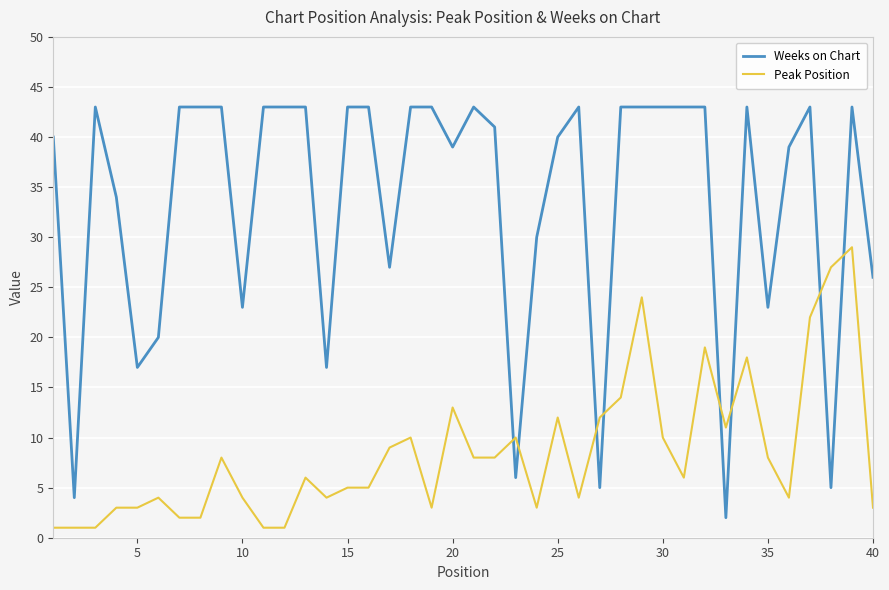

What is the highest value of the Peak Position series?

29